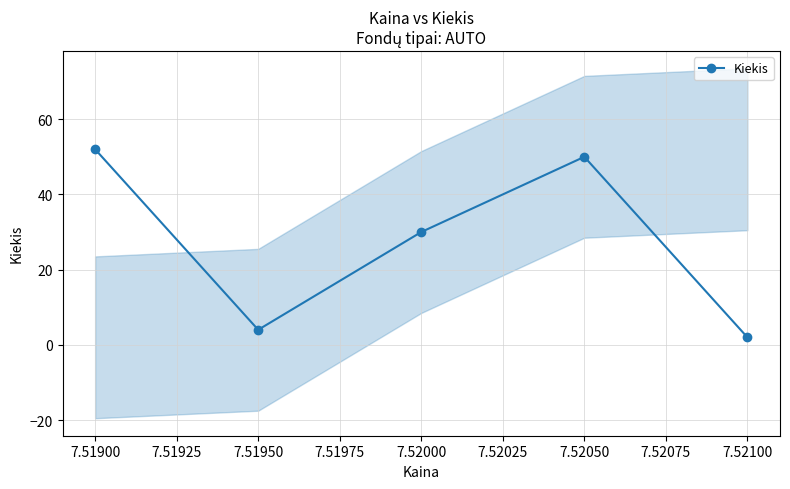

Reading left to right, transcribe all the data shown in this chart.

52	4	30	50	2